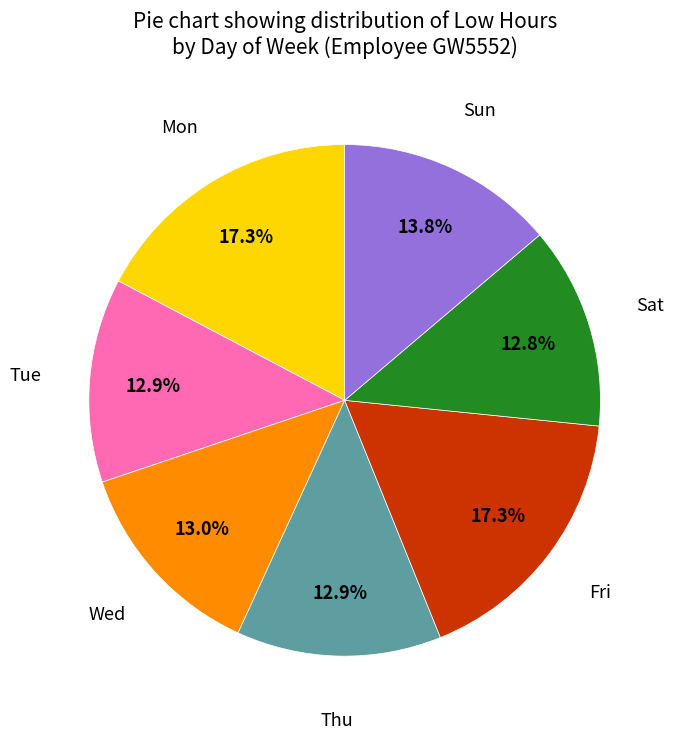

To the nearest percent, what is the average slice percentage?

14%